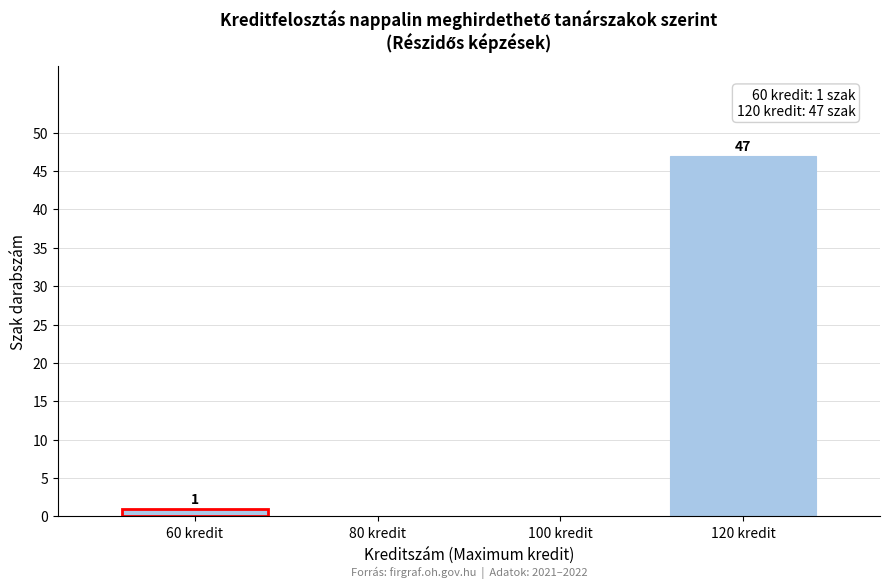

Reading left to right, what are all the values shown in this chart?

60 kredit=1	80 kredit=0	100 kredit=0	120 kredit=47